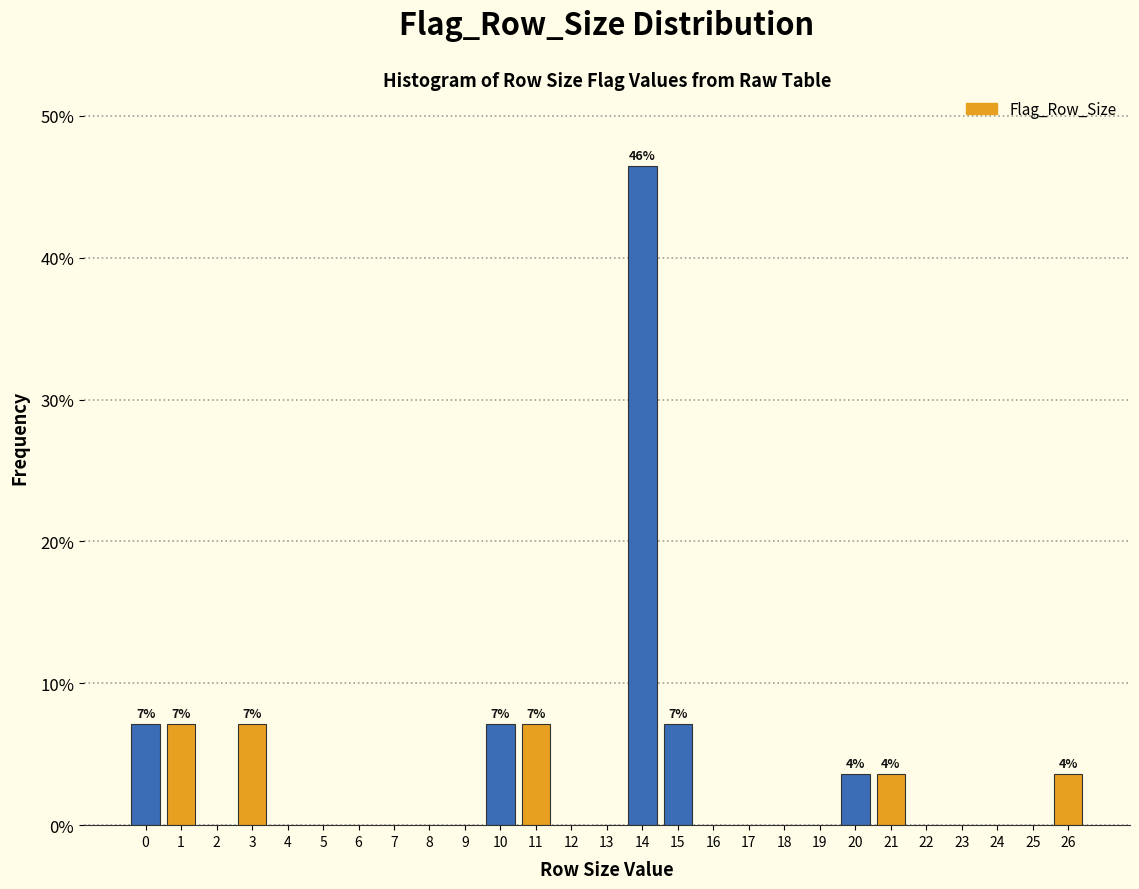

Which range on the x-axis has the tallest bar?

13.5 to 14.5